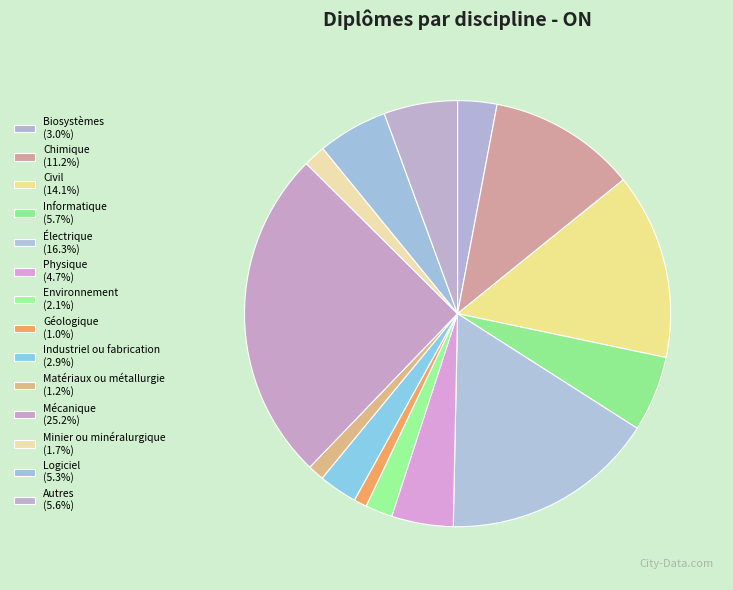

Is it true that Mécanique is 16% of the pie?

False